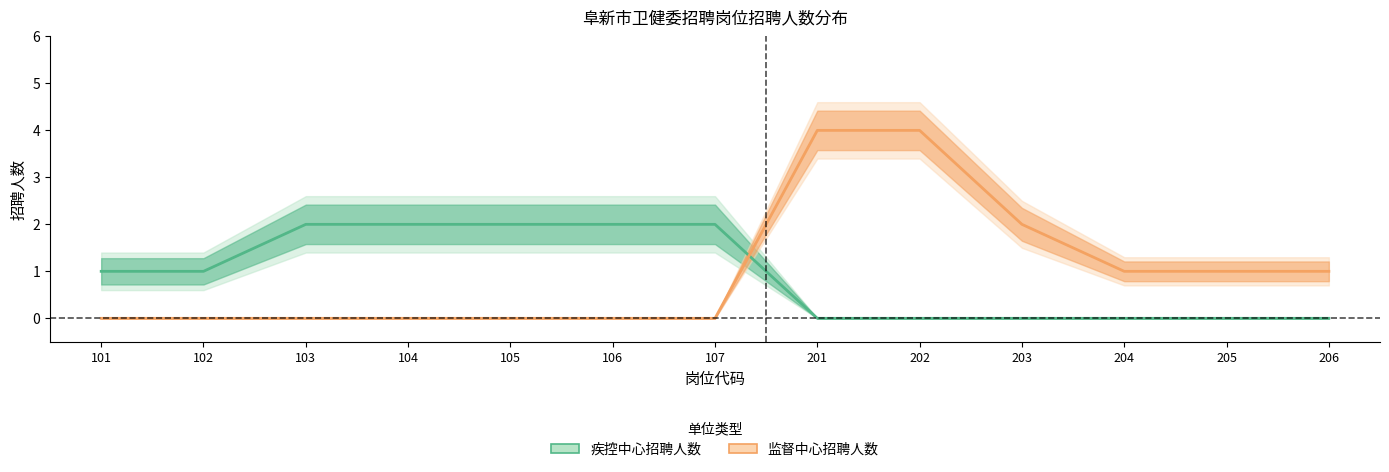

What are all the series names shown in the legend?

疾控中心招聘人数, 监督中心招聘人数